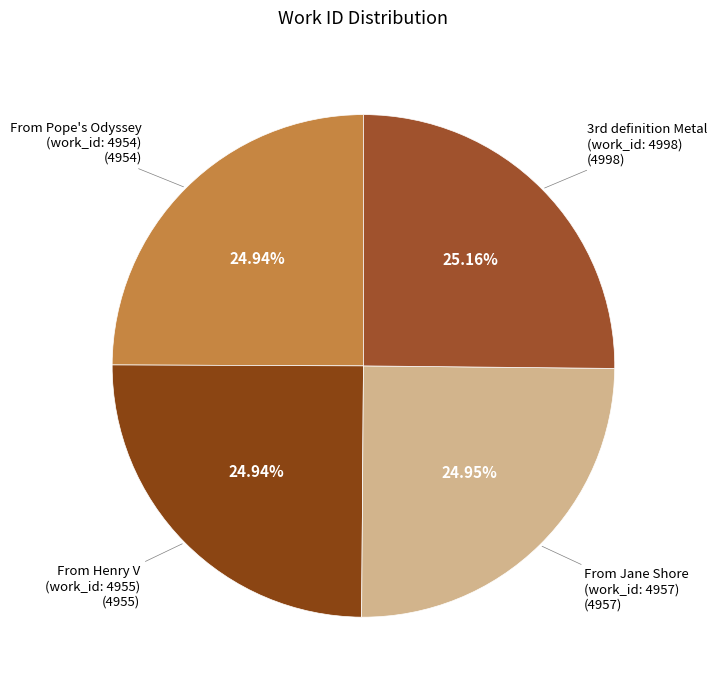

Does From Henry V (work_id: 4955) account for over 50% of the chart?

No